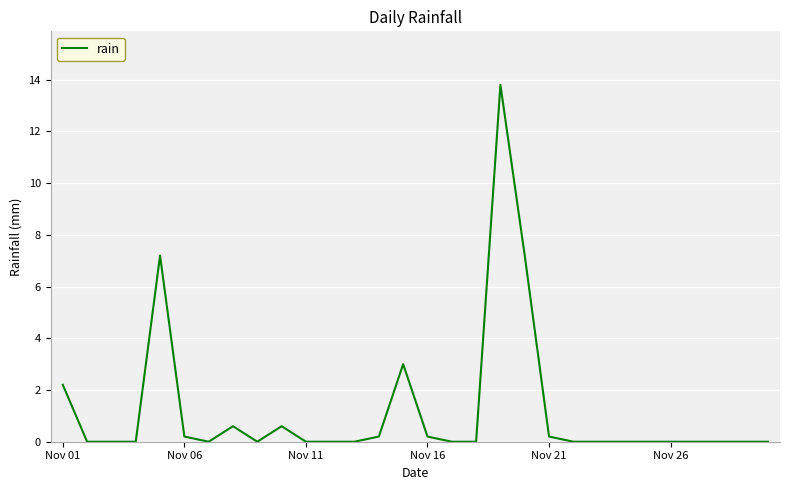

Reading left to right, extract all data points from this chart.

2.2	0.0	0.0	0.0	7.2	0.2	0.0	0.6	0.0	0.6	0.0	0.0	0.0	0.2	3.0	0.2	0.0	0.0	13.8	7.2	0.2	0.0	0.0	0.0	0.0	0.0	0.0	0.0	0.0	0.0